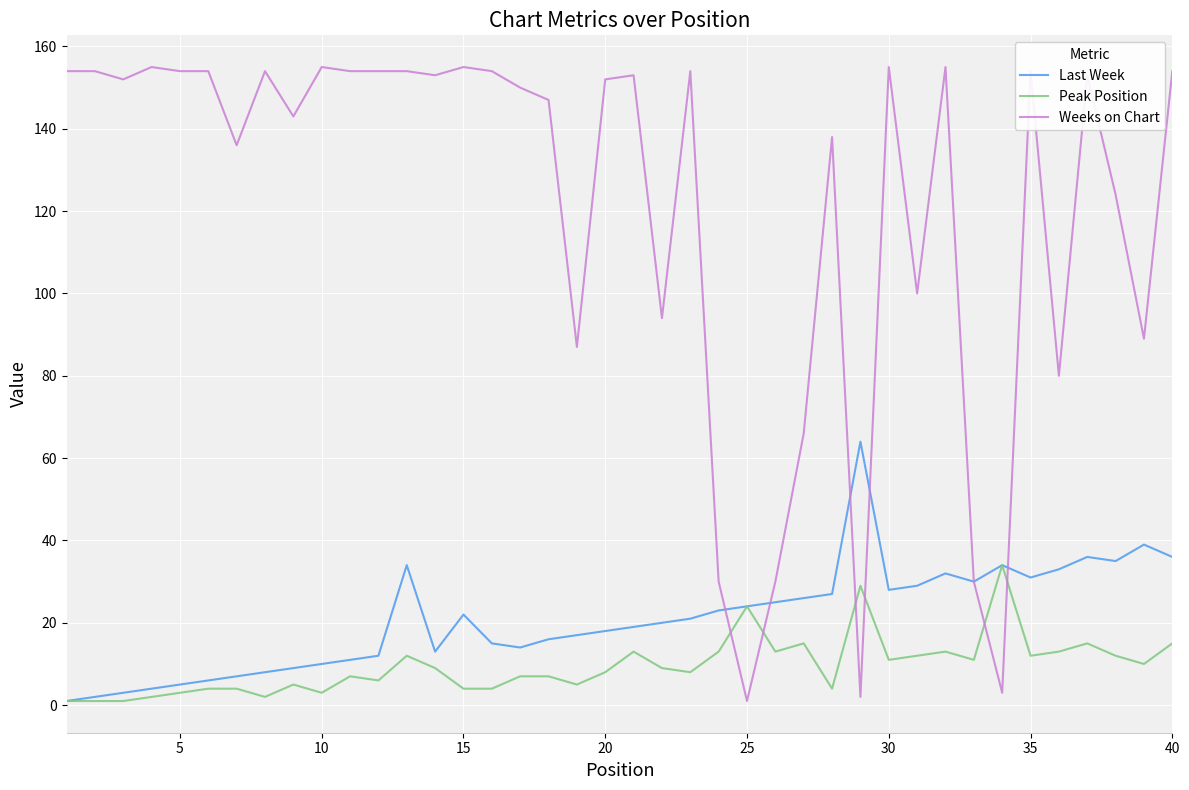

List the series in order of their peak value, highest first.

Weeks on Chart, Last Week, Peak Position